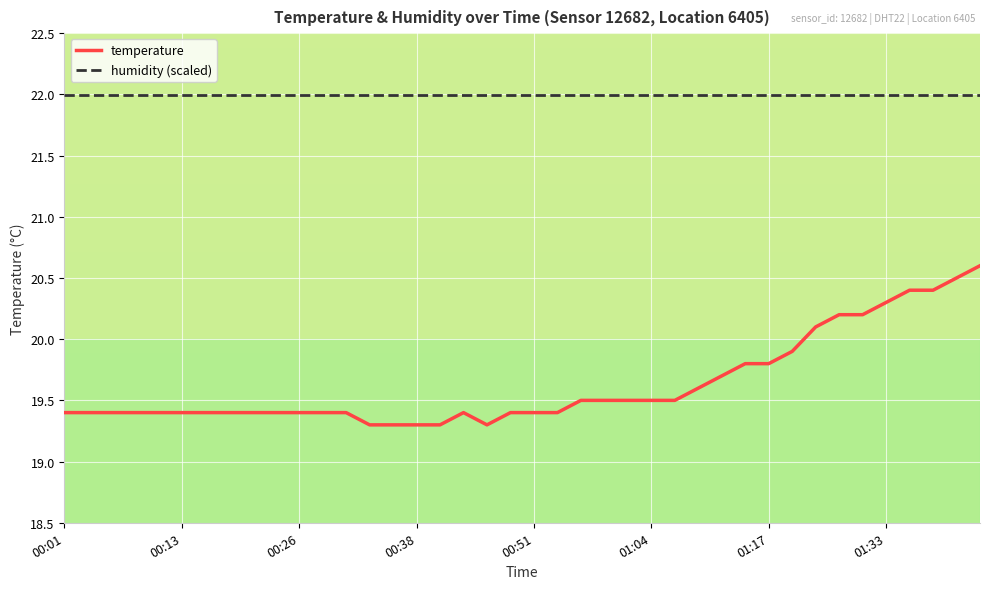

True or false: temperature and humidity (scaled) intersect in this chart.

False